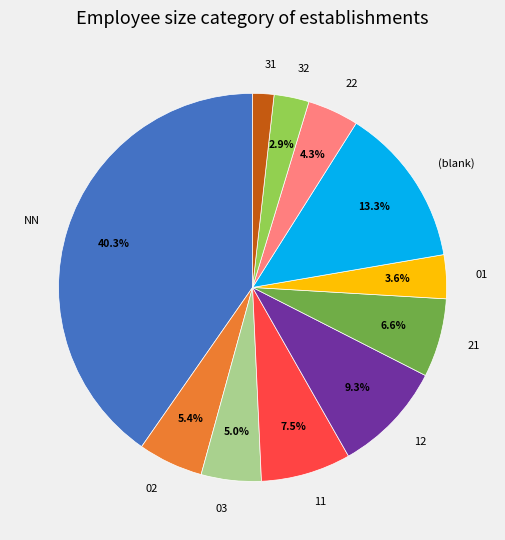

To the nearest percent, what portion does 03 represent?

5%